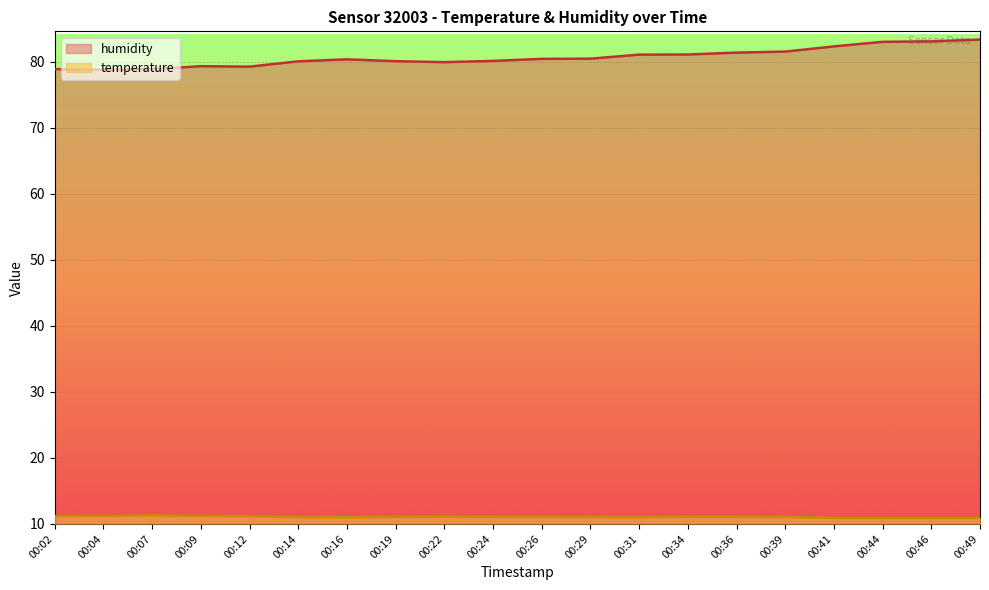

What is the sum of all temperature values?

221.5